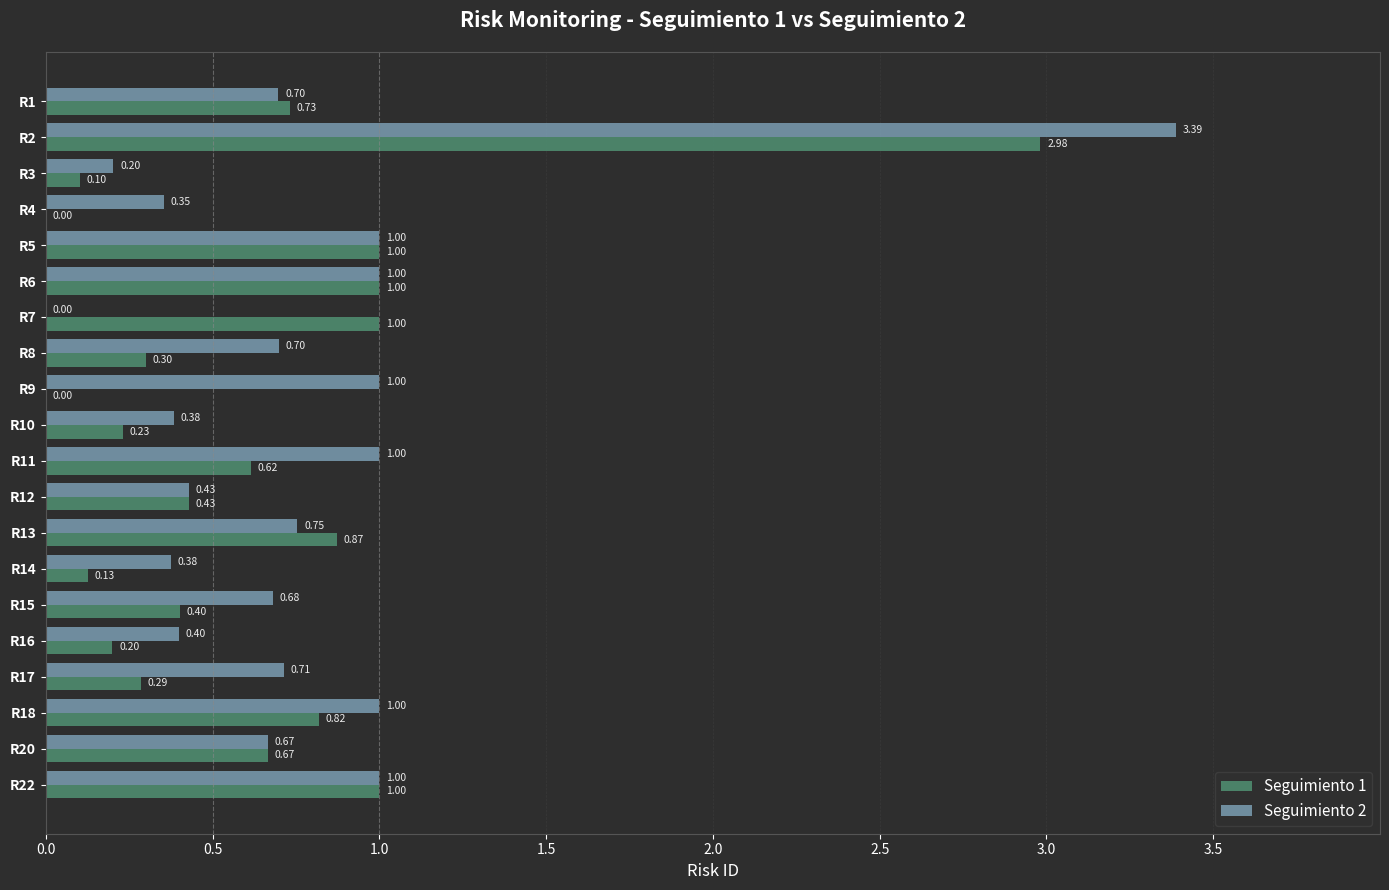

At which category is the sum across all series the highest?

R2